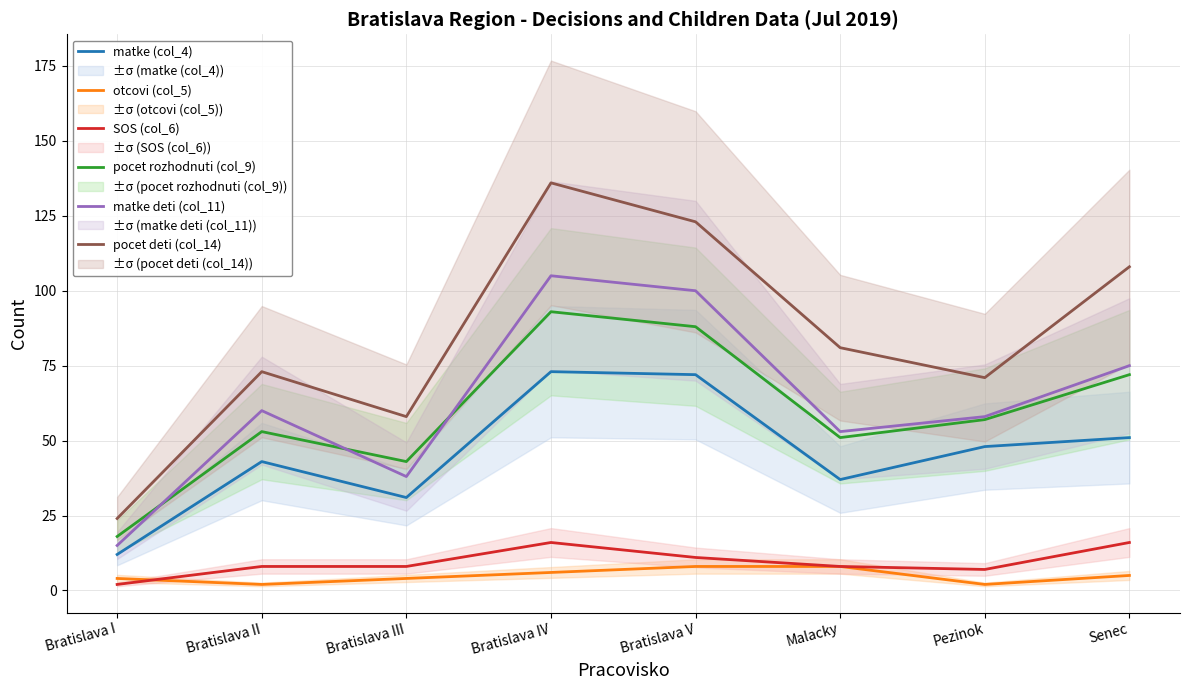

How many otcovi (col_5) values are between 4 and 8?

6